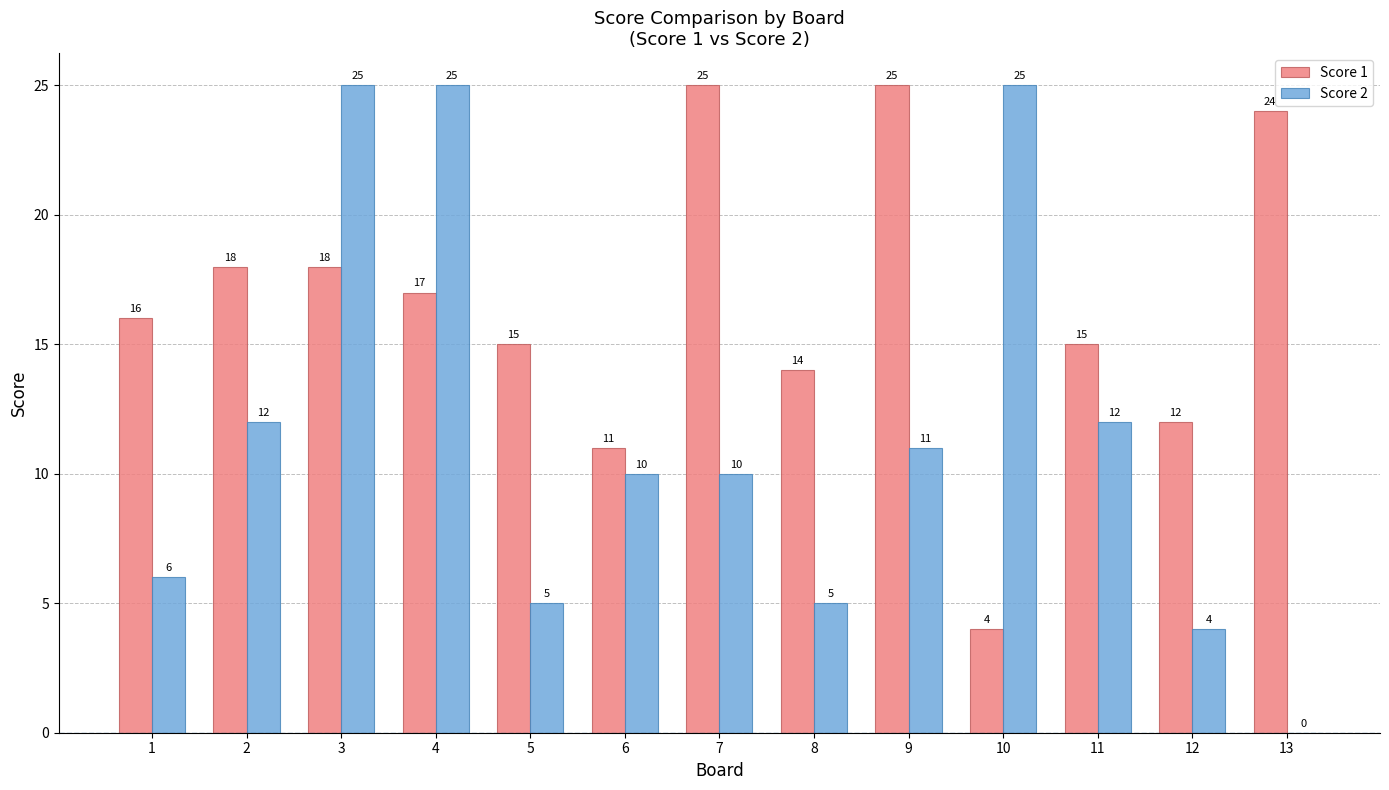

The value of Score 1 at 11 is 7. True or false?

False